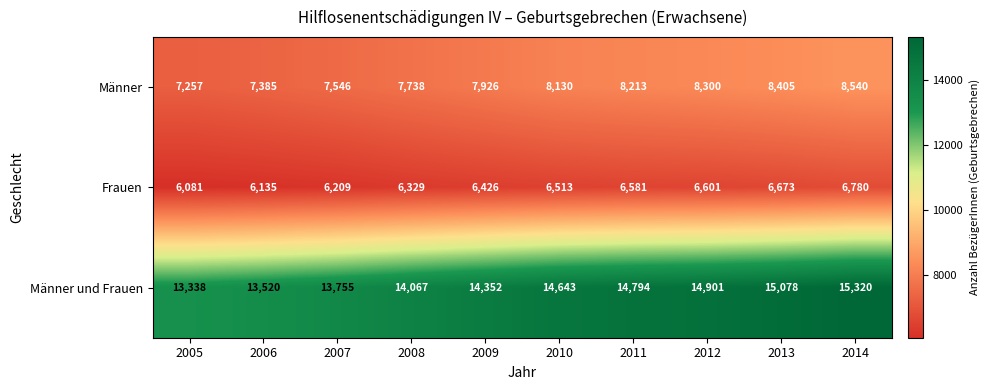

What is the difference between the second highest and second lowest values in the Männer series?

1020